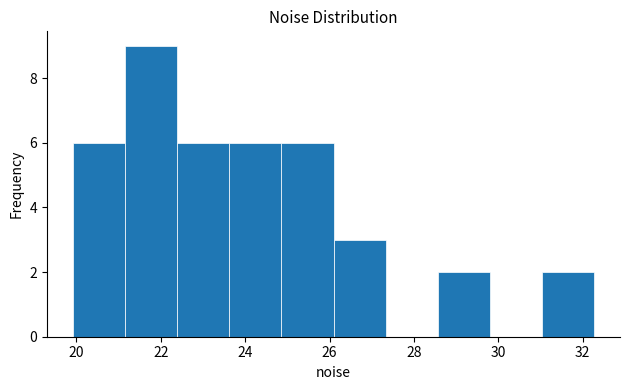

Which range on the x-axis has the tallest bar?

21.2 to 22.4